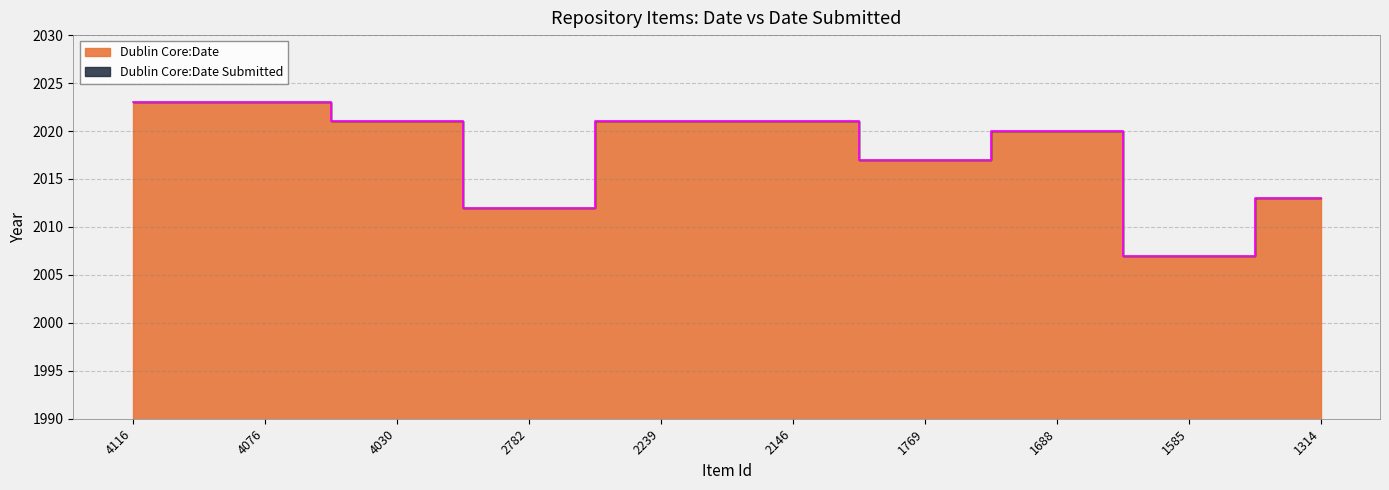

The chart shows a value of 2021 at 2146. True or false?

True